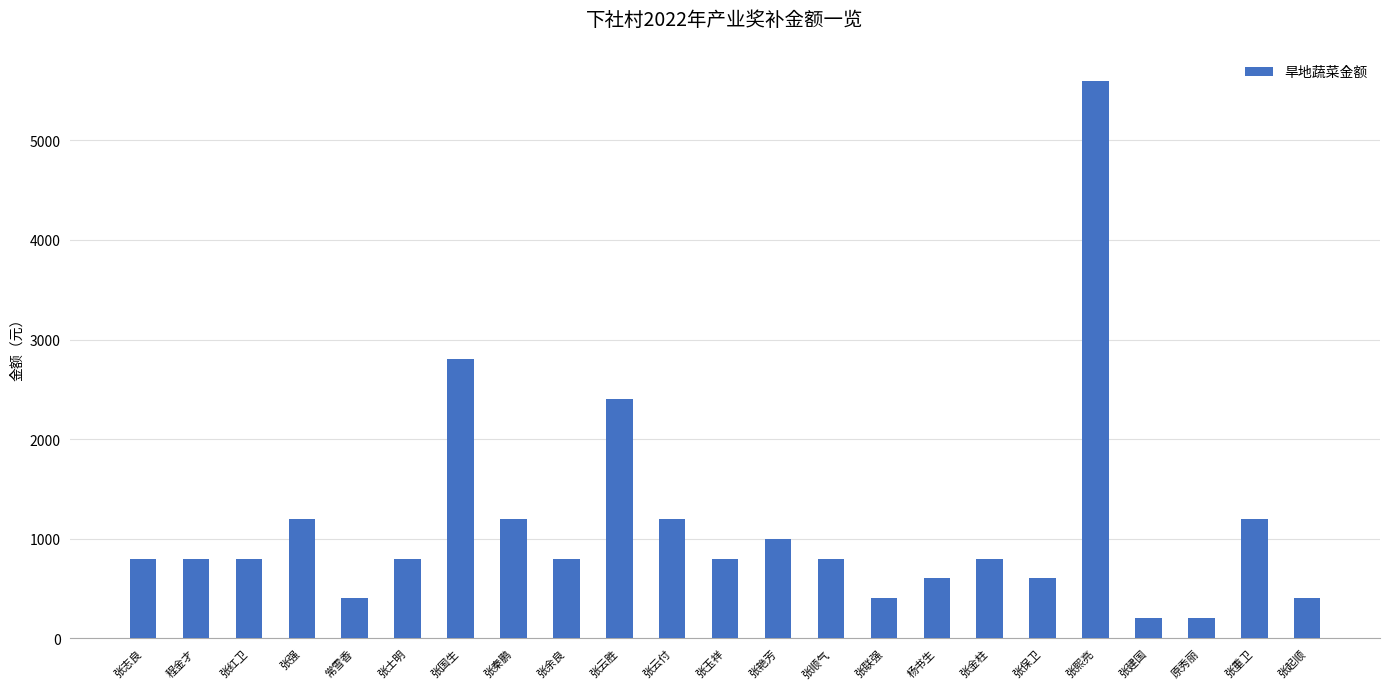

At which label is the value closest to 2900?

张国生